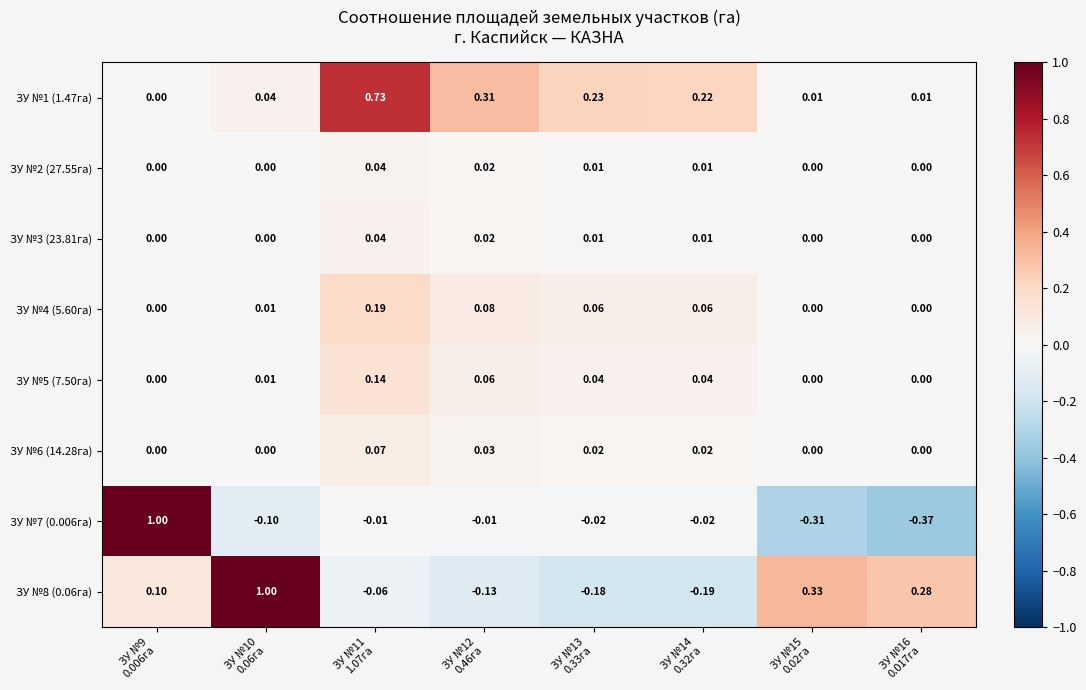

How many categories are shown in the chart?

8